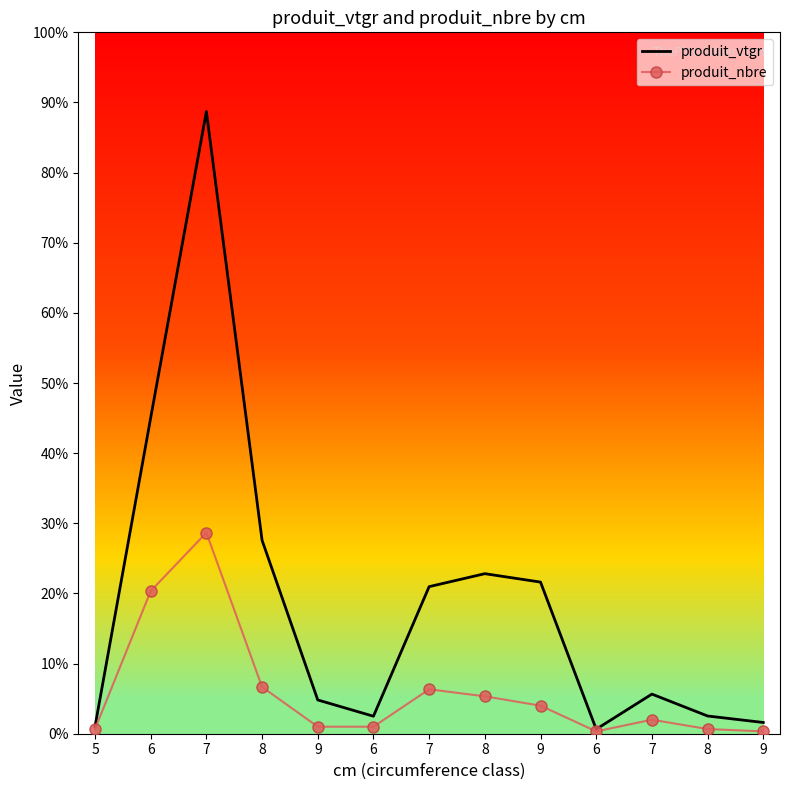

What are all the series names shown in the legend?

produit_vtgr, produit_nbre